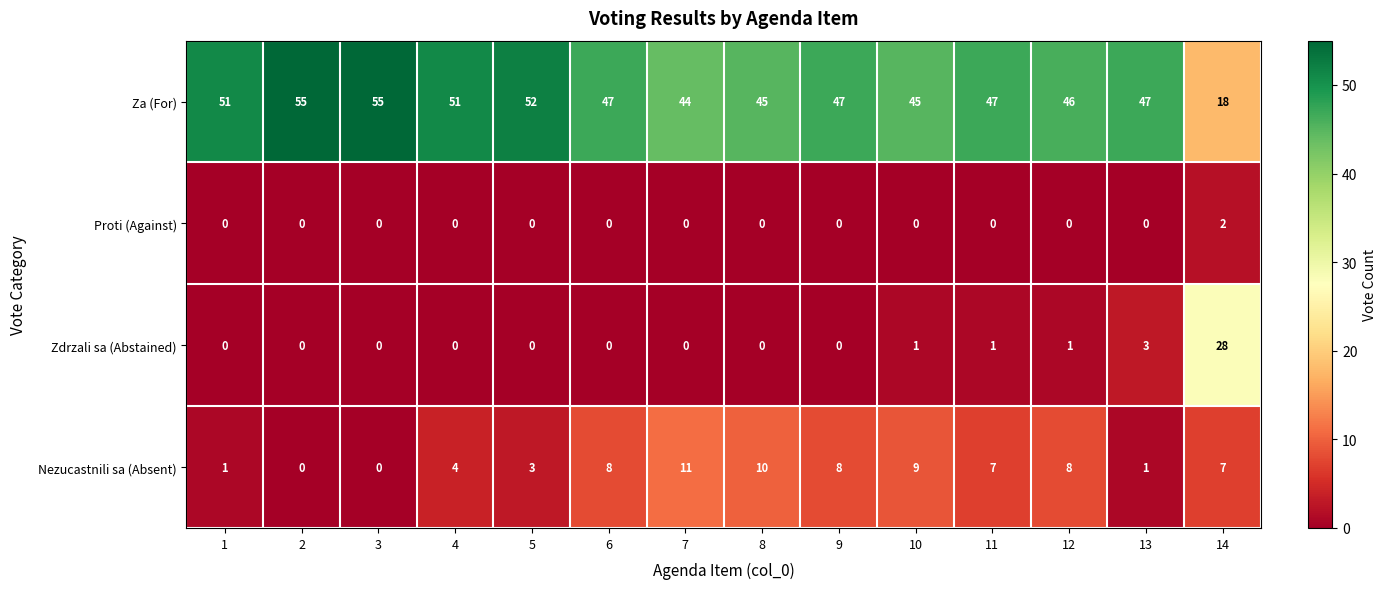

How many data points does each series have?

14